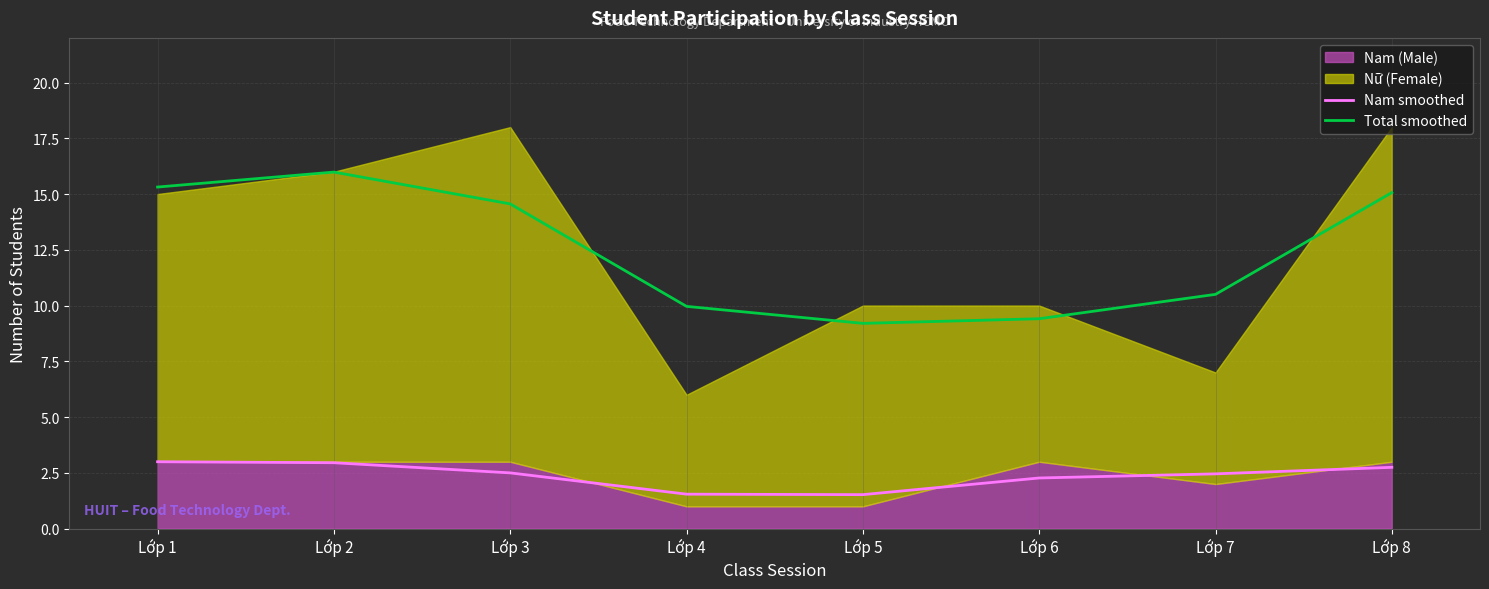

At which category is the sum across all series the highest?

Lớp 2